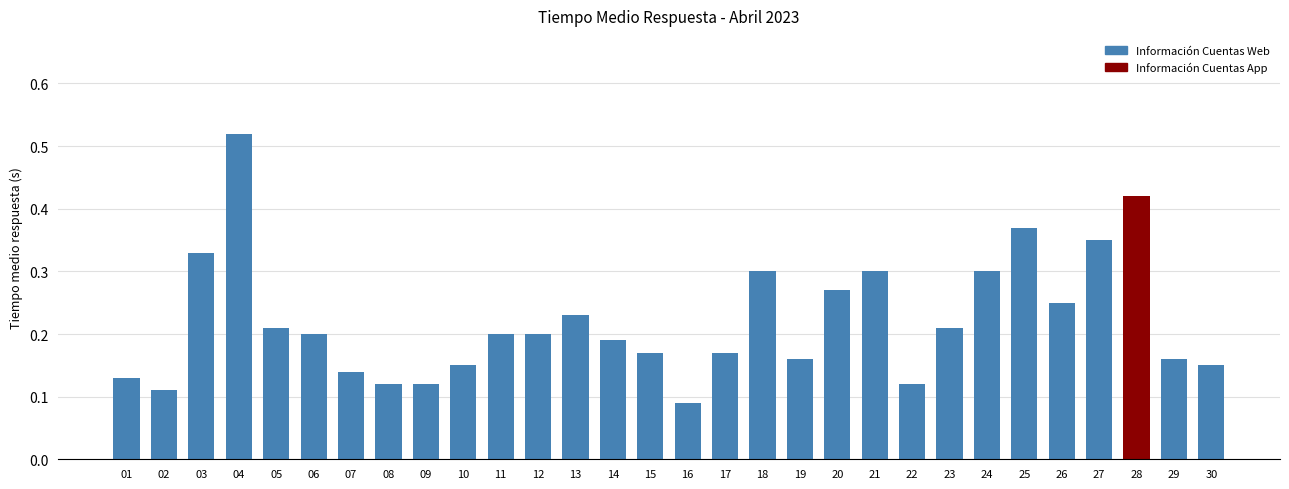

Which category has the lowest value across all series?

16